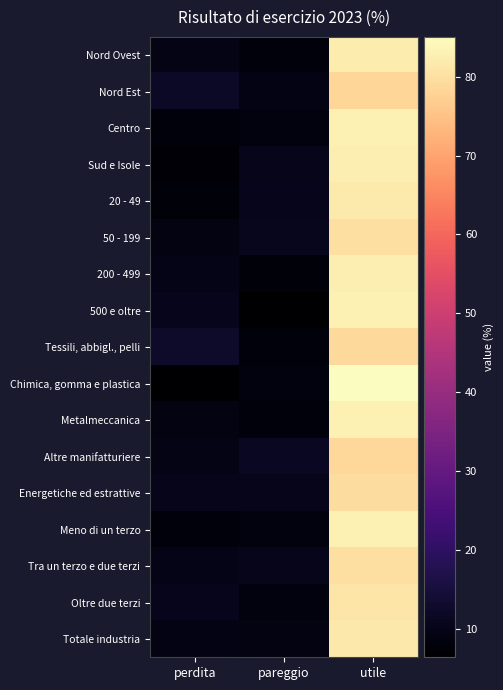

What is the spread (max minus min) of values at perdita?

6.4